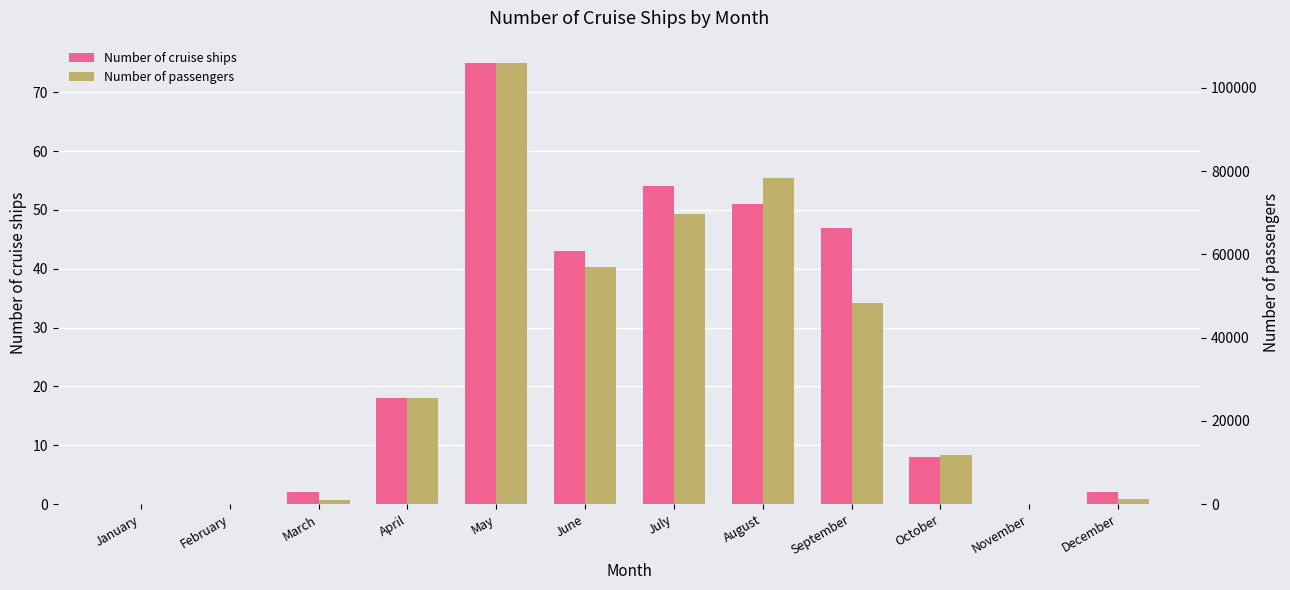

Which category has the highest value in the Number of cruise ships series?

May